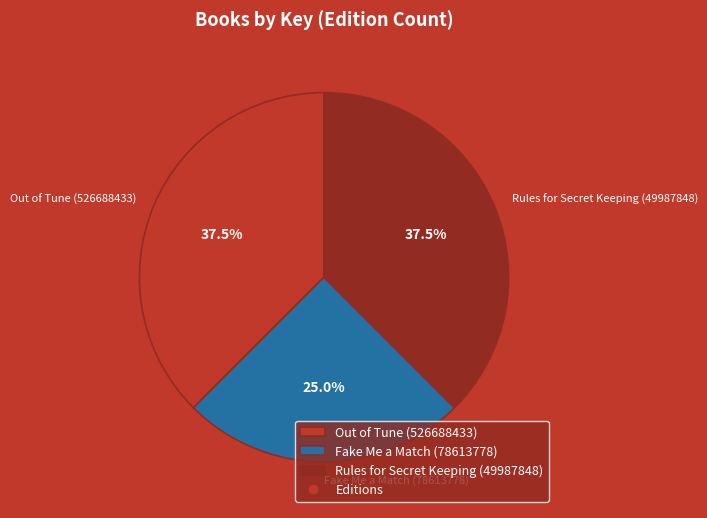

Approximately how many times larger is the value at Out of Tune (526688433) compared to Fake Me a Match (78613778)?

1.5